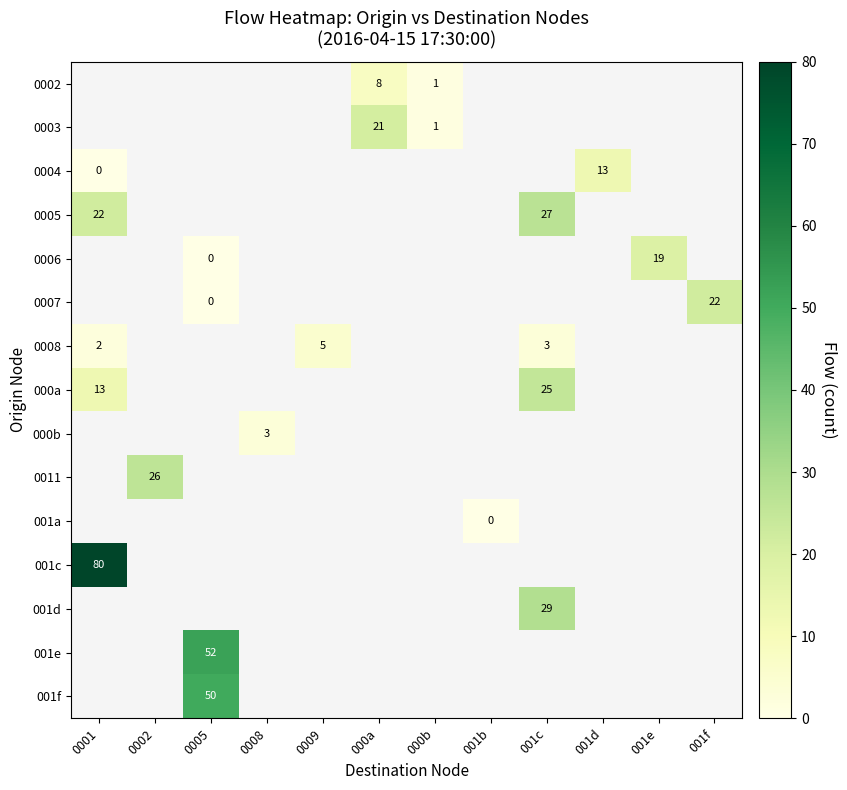

Is the value of 001d at 0009 greater than the value of 0005 at 000b?

No